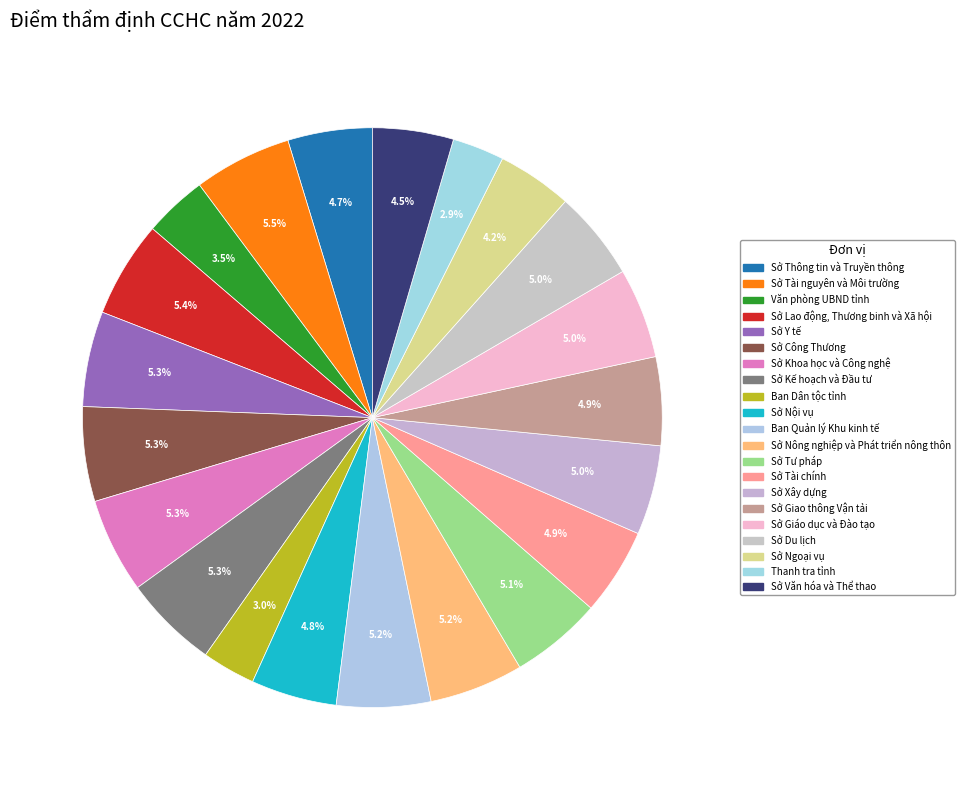

Count the number of slices in the pie.

21